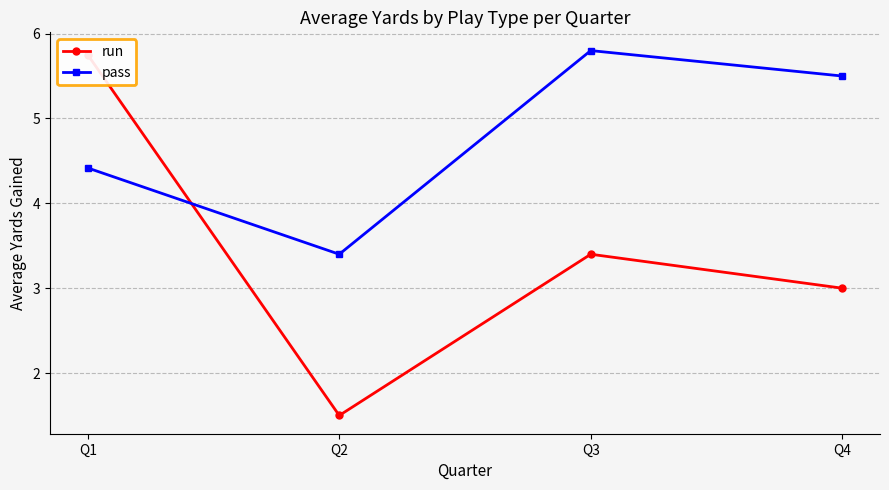

What is the value of the pass point at the 4th from the left?

5.5